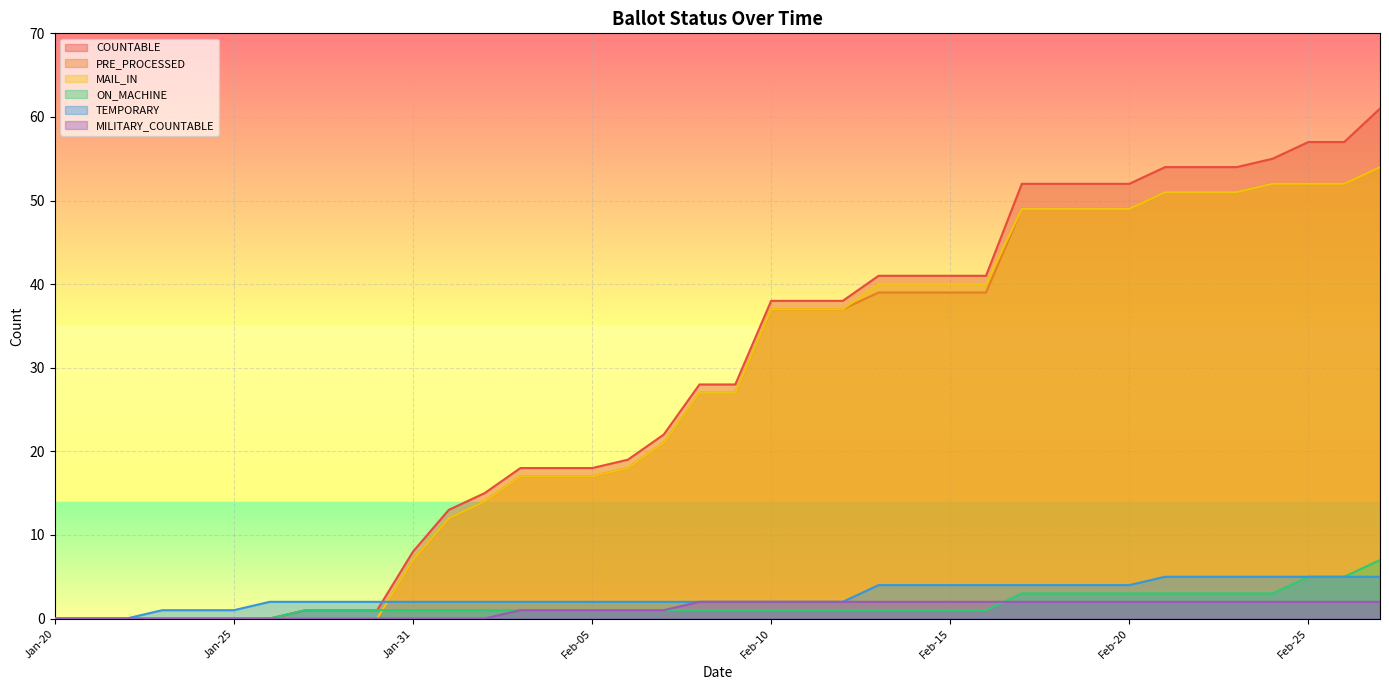

At Feb-08, list the series in order from largest to smallest.

COUNTABLE, PRE_PROCESSED, MAIL_IN, TEMPORARY, MILITARY_COUNTABLE, ON_MACHINE